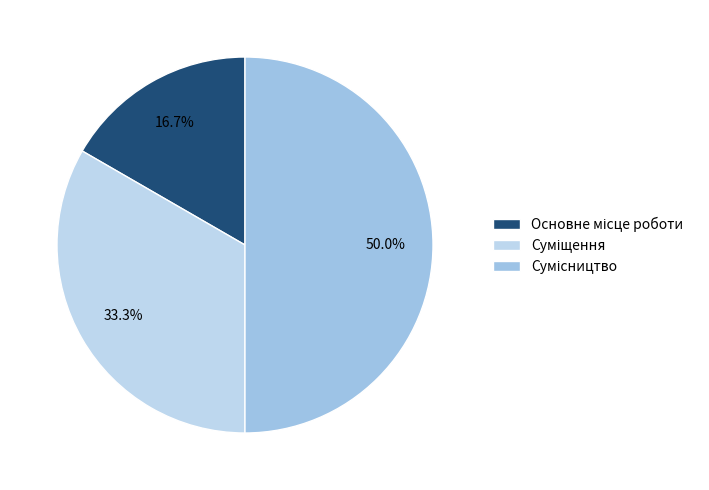

Count the number of slices in the pie.

3